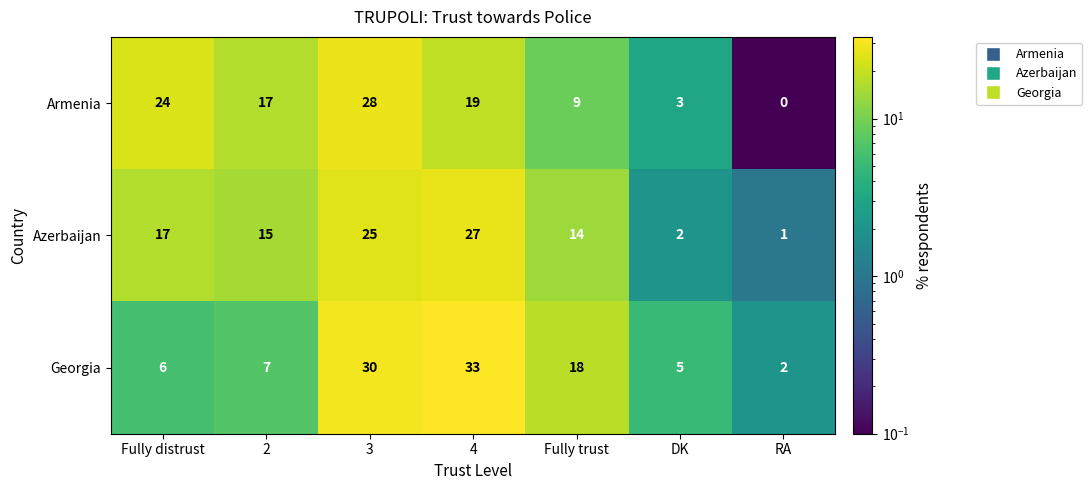

How many distinct data groups are displayed?

3